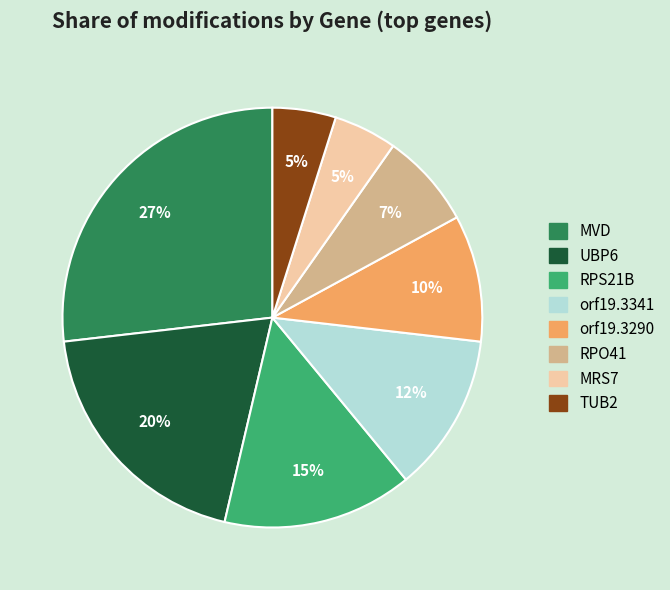

What percentage is the orf19.3341 slice, to the nearest percent?

12%